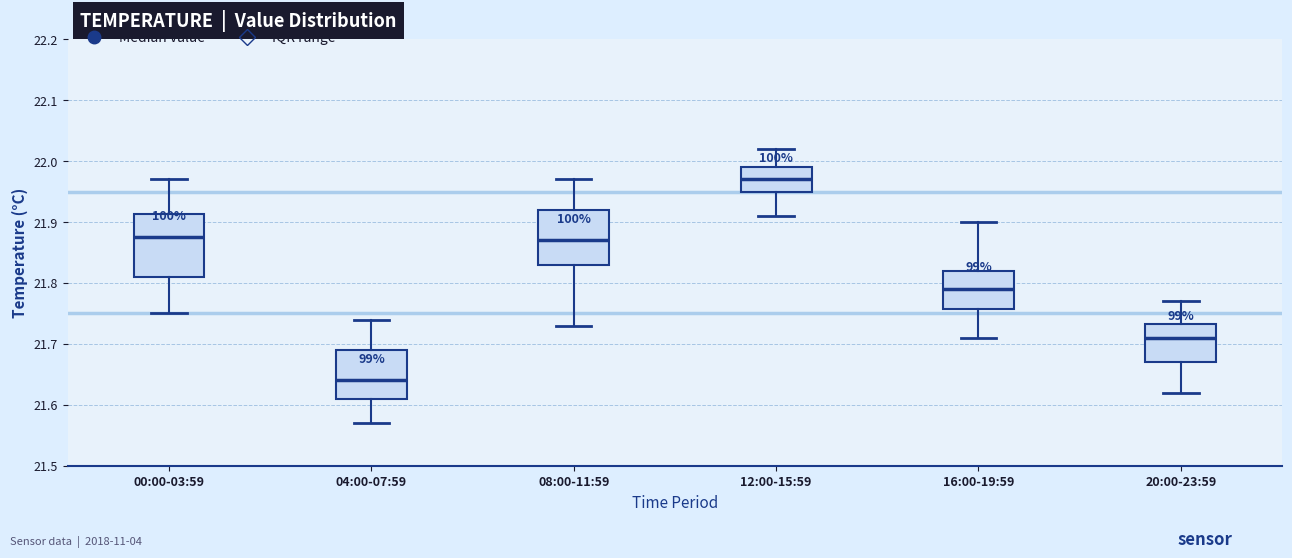

Which box's median line is the highest?

12:00-15:59